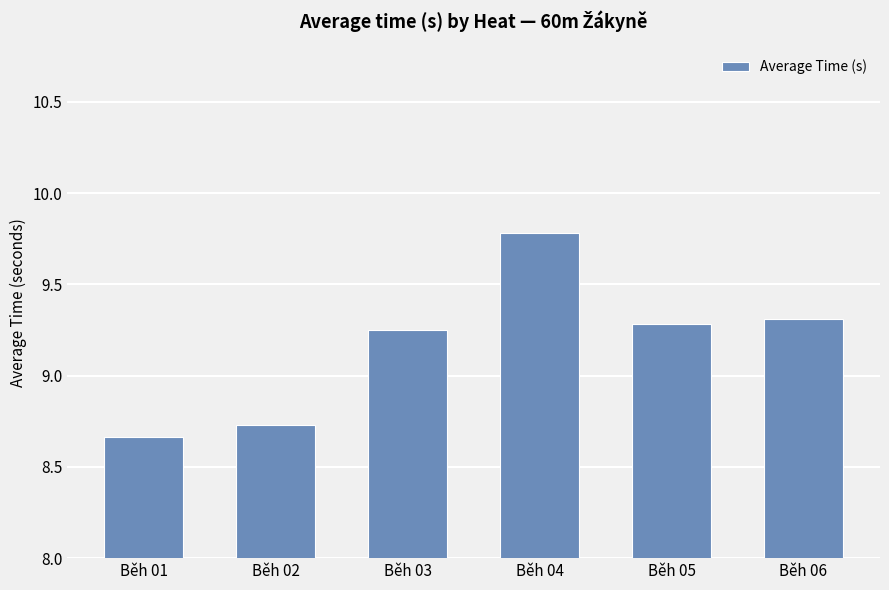

What is the difference between the maximum and minimum values?

1.1